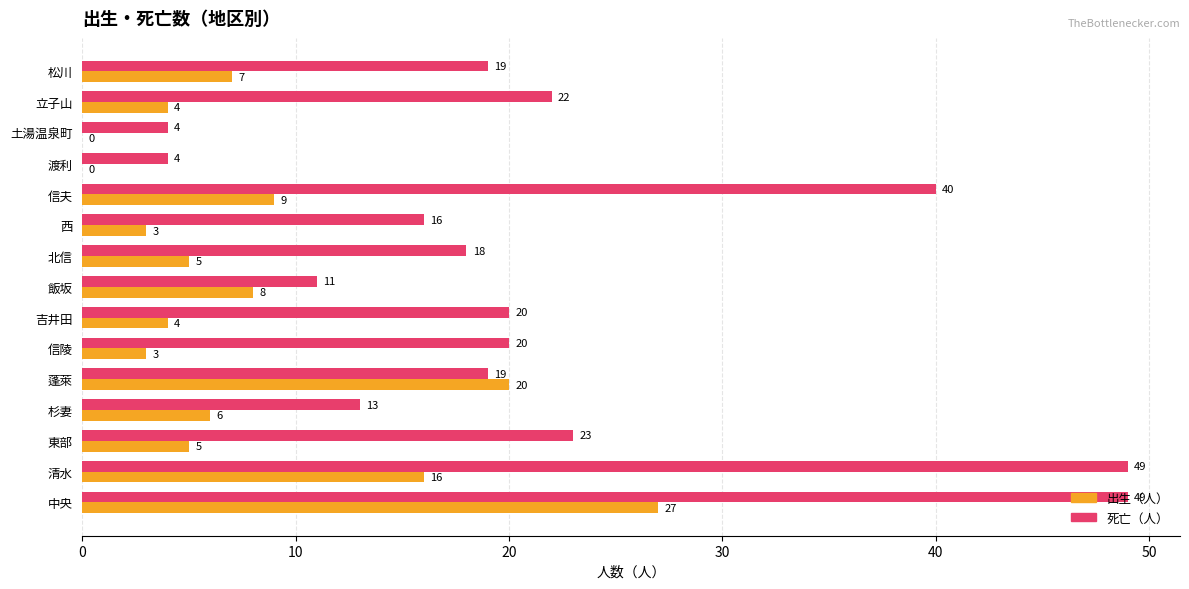

What is the sum of the 死亡（人） values at 中央 and 渡利?

53